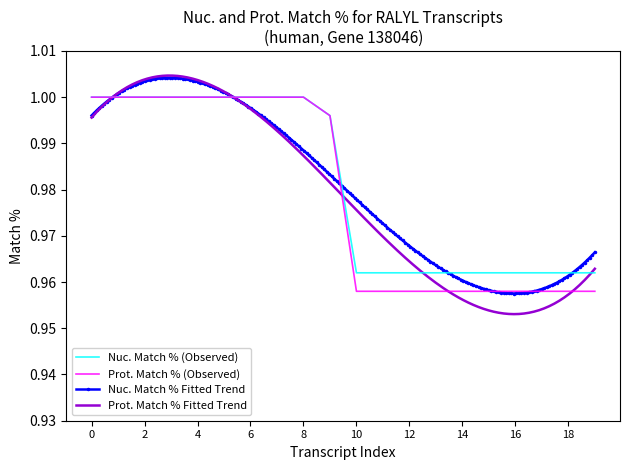

Is it true that Prot. Match % (Observed) equals 1.0 at 0?

True